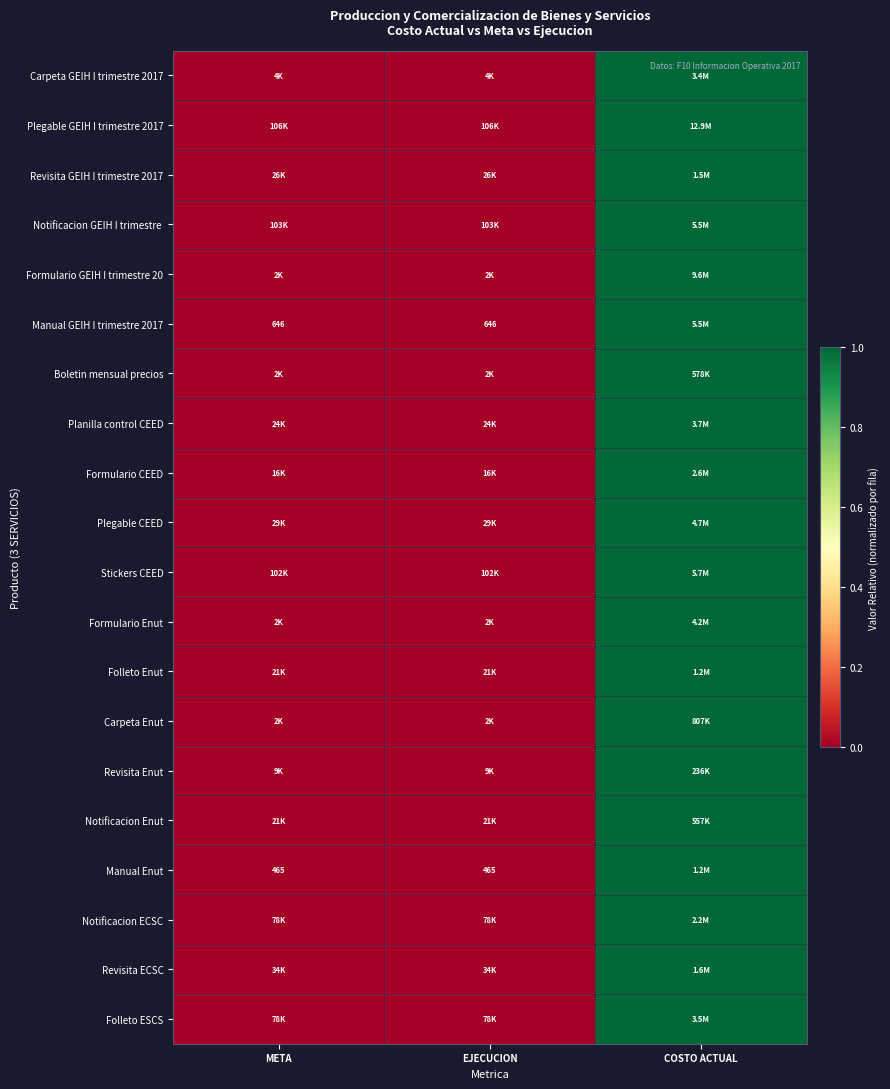

At which category is the sum across all series the highest?

COSTO ACTUAL